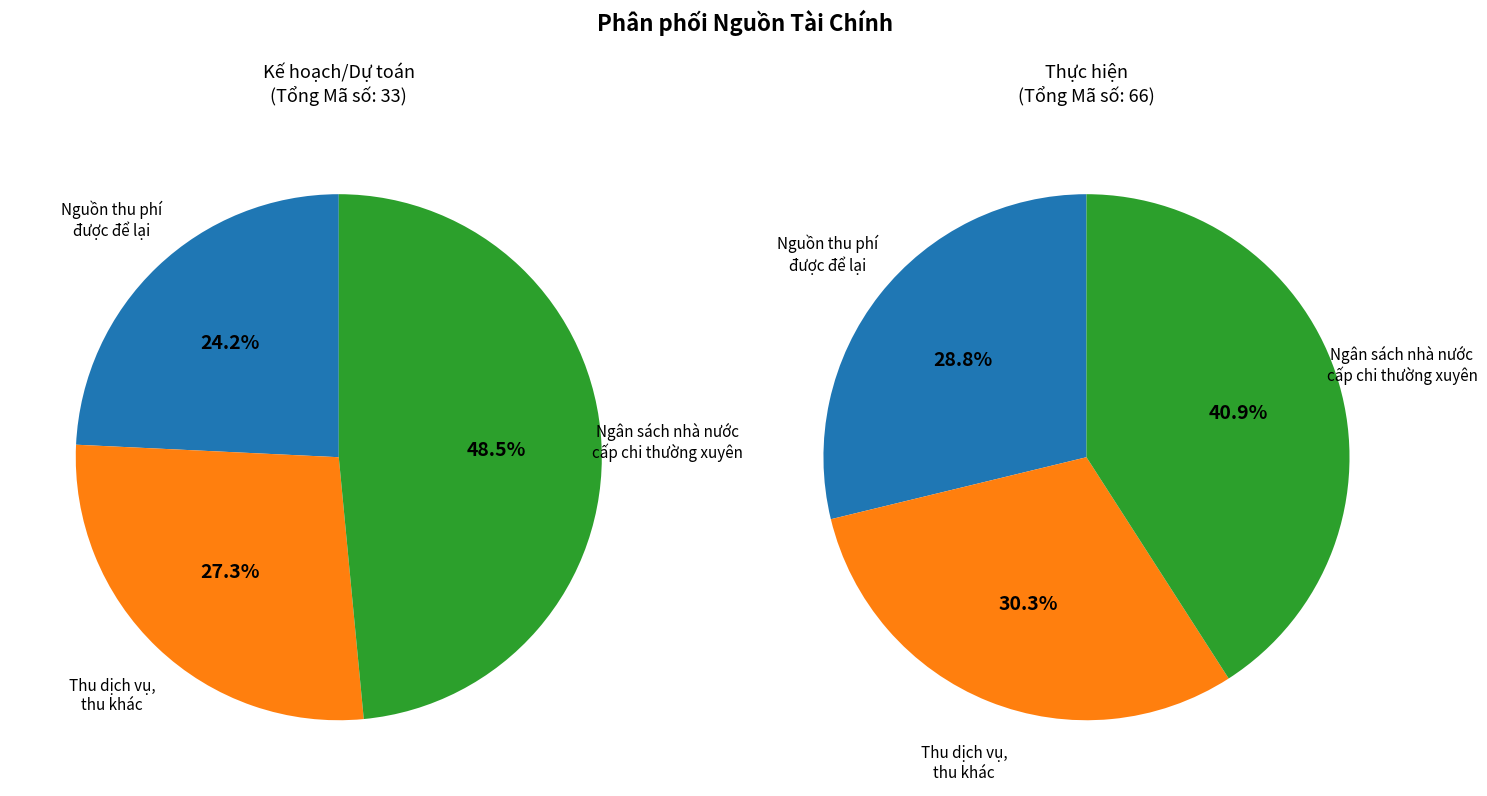

To the nearest percent, what is the average slice percentage?

33%